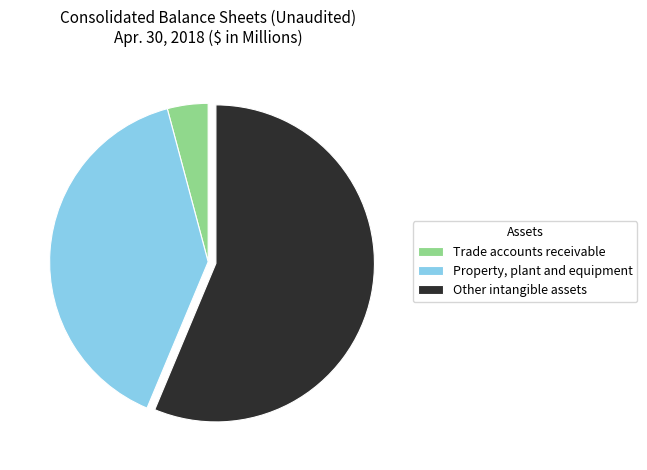

Which slice represents more than half of the pie?

Other intangible assets